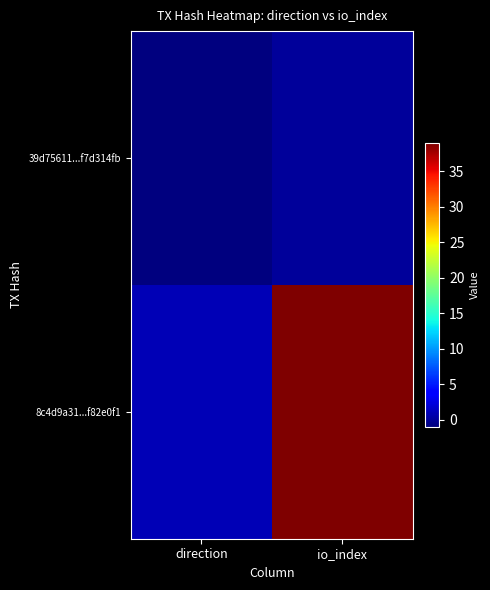

Reading right to left, transcribe all the data shown in this chart.

39d75611...f7d314fb: io_index=0	direction=-1
8c4d9a31...f82e0f1: io_index=39	direction=1